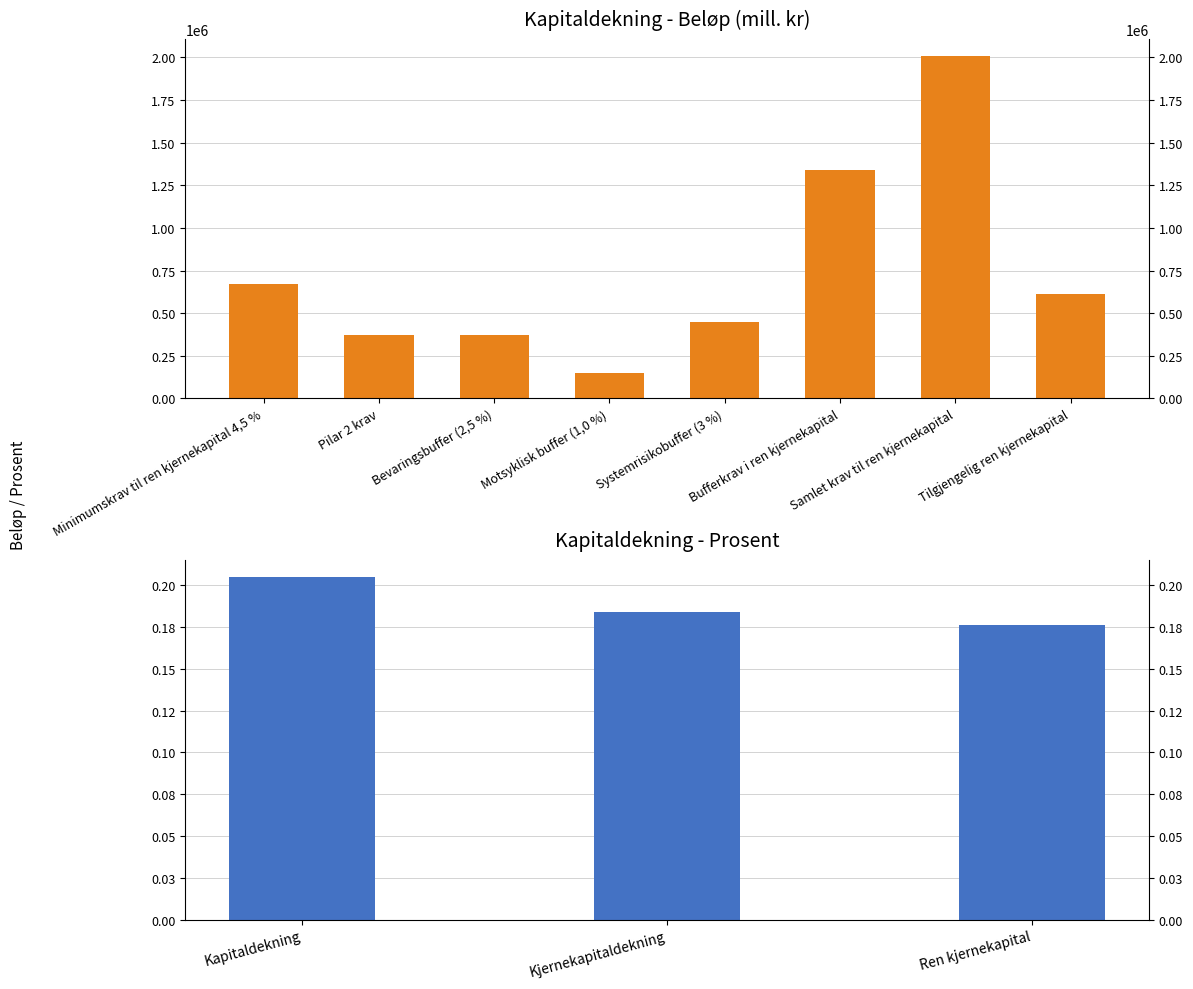

What is the change in value from Motsyklisk buffer (1,0 %) to Tilgjengelig ren kjernekapital?

+465932.7